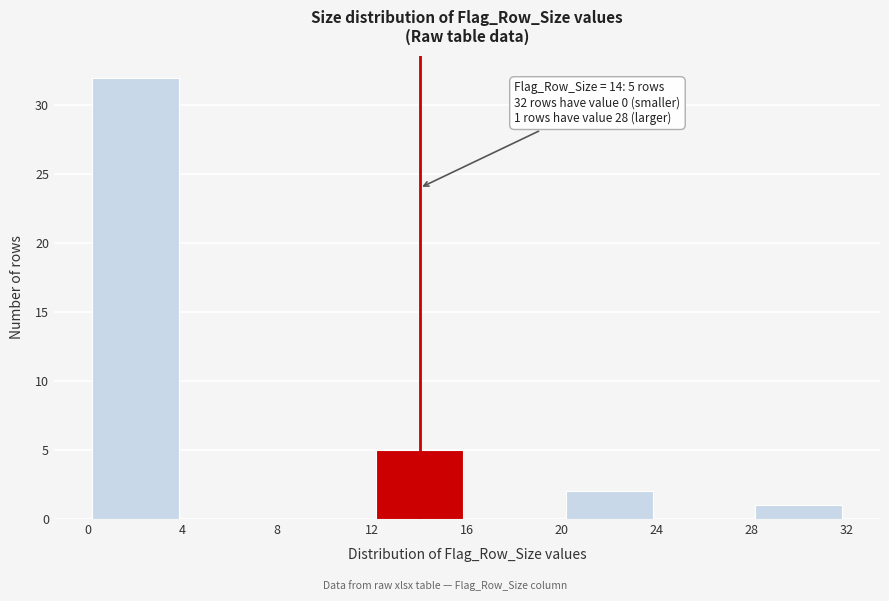

Over which range of the x-axis is the bar tallest?

0 to 4